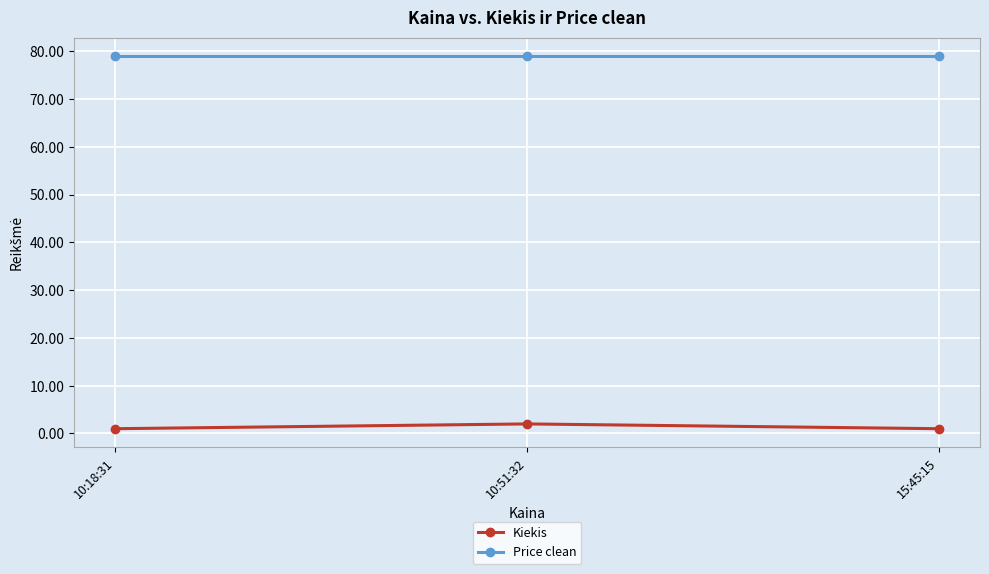

What are all the series names shown in the legend?

Kiekis, Price clean